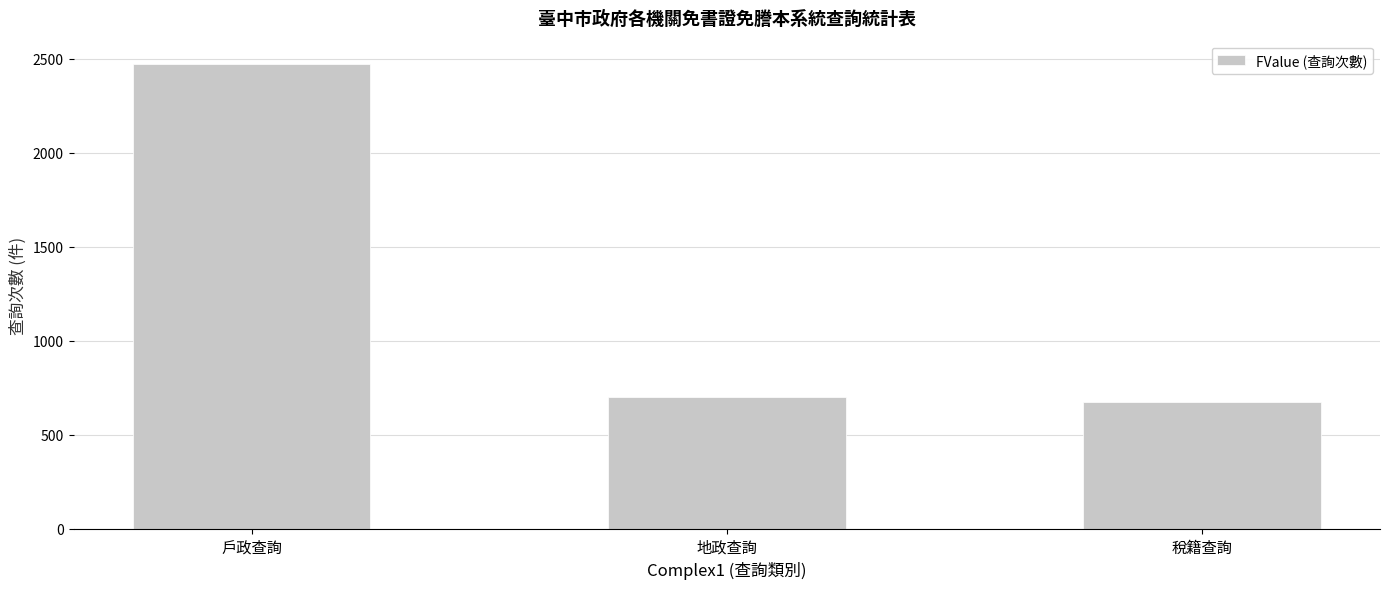

What is the difference between the second highest and minimum values?

28